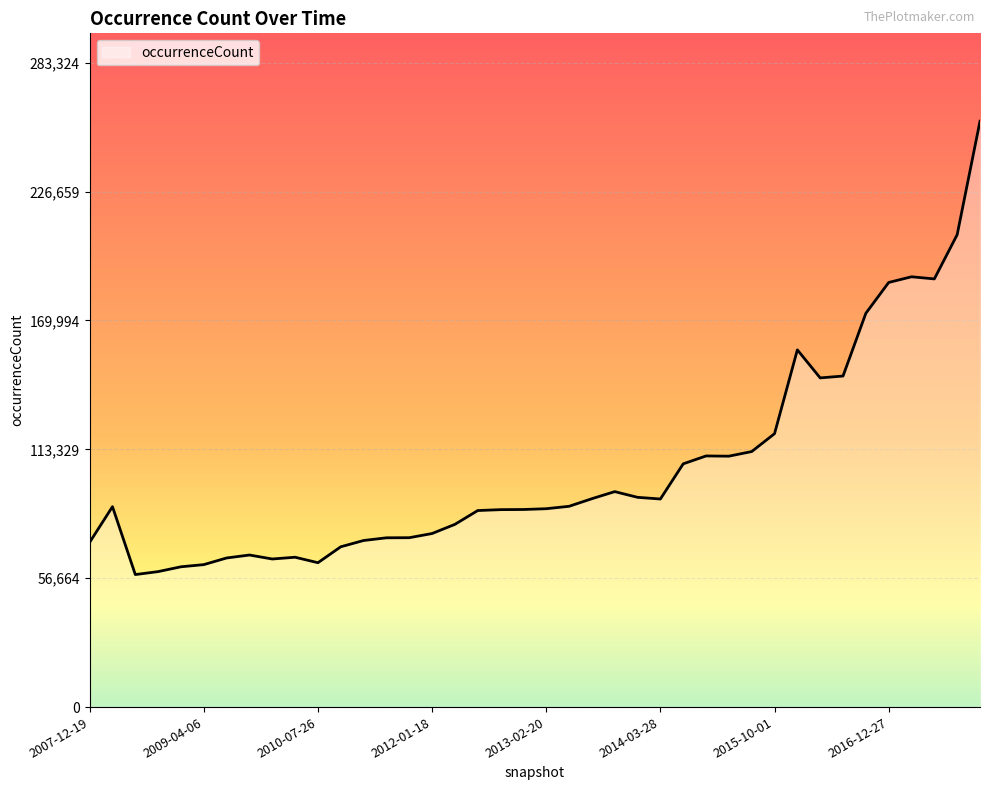

What is the maximum value shown in the chart?

257568